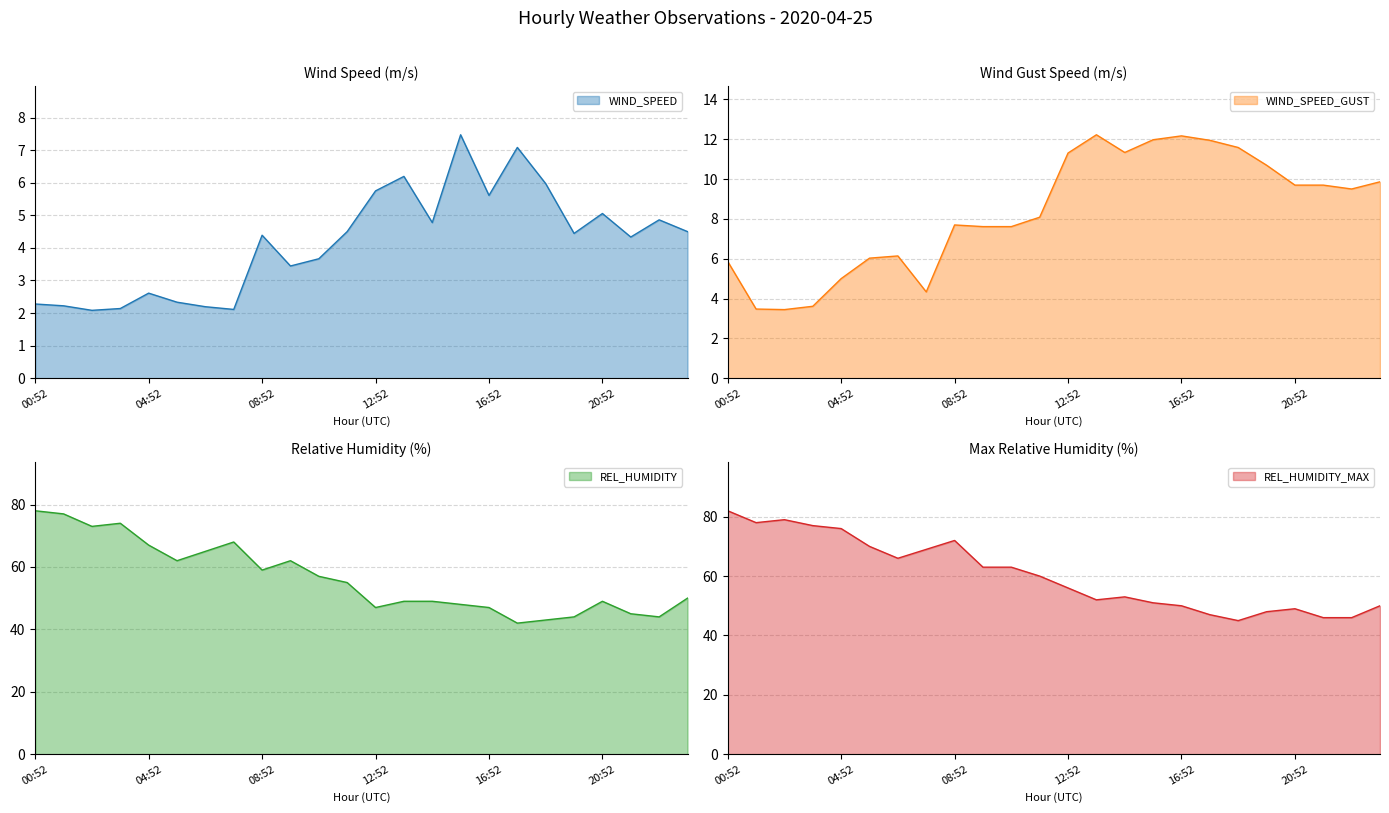

Is the value of REL_HUMIDITY at 08:52 greater than the value of REL_HUMIDITY_MAX at 09:52?

No